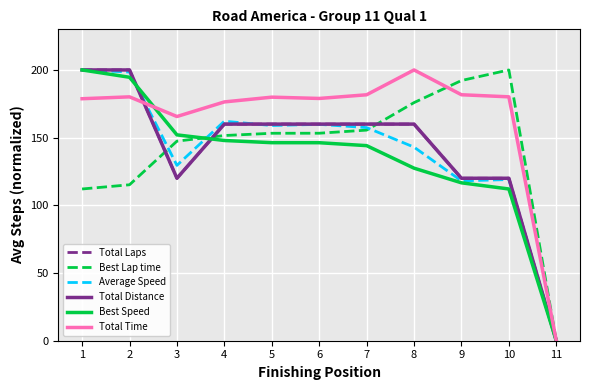

The value of Best Lap time at 7 is 222.2. True or false?

False